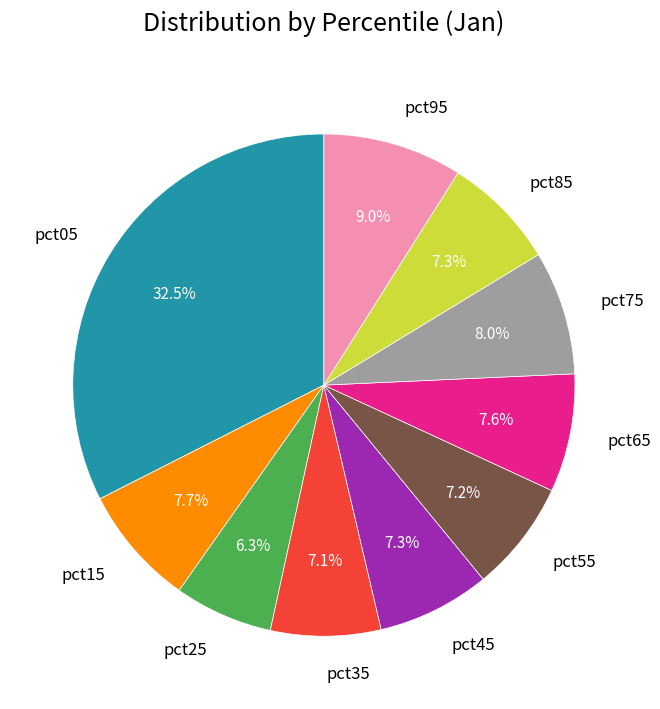

What percentage is the pct95 slice, to the nearest percent?

9%